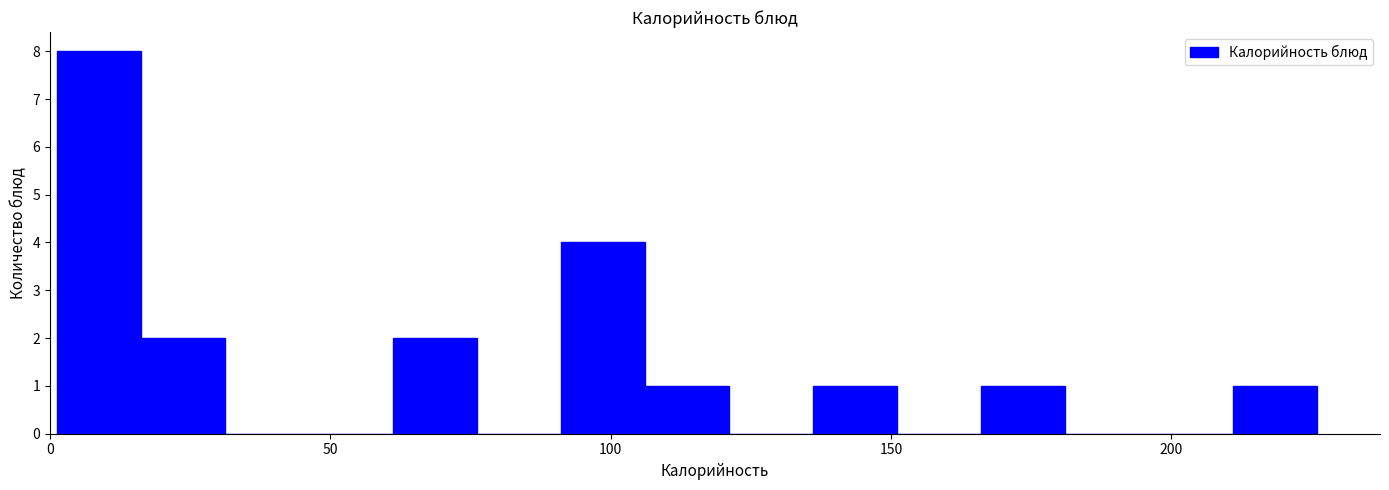

Around what value on the x-axis is the tallest bar? Give the approximate position of its centre, as read against the axis.

10